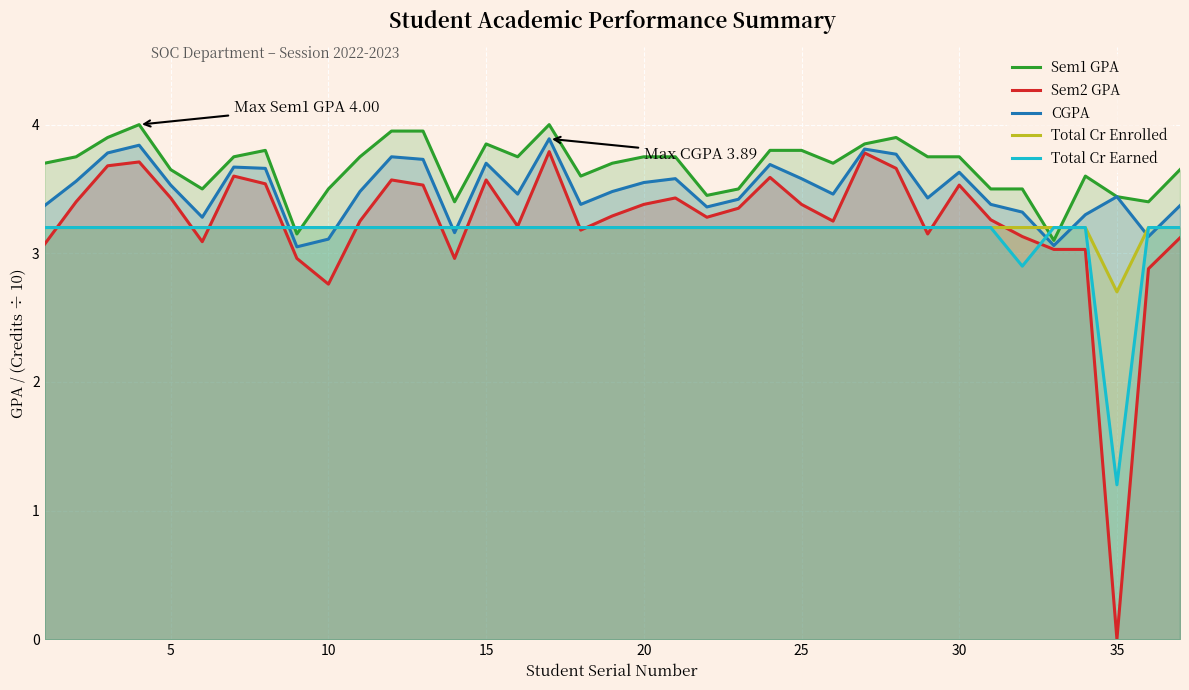

What is the sum of all Total Cr Enrolled values?

117.9